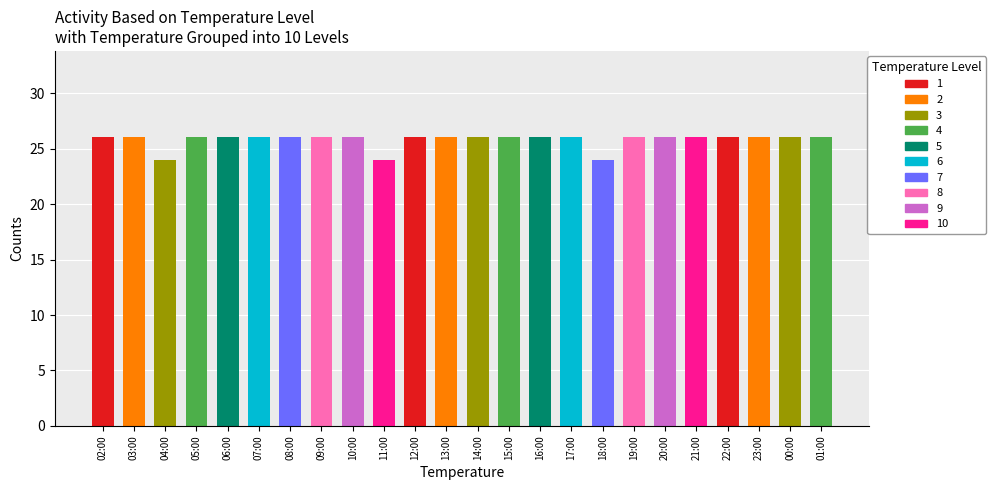

What is the smallest value displayed?

24